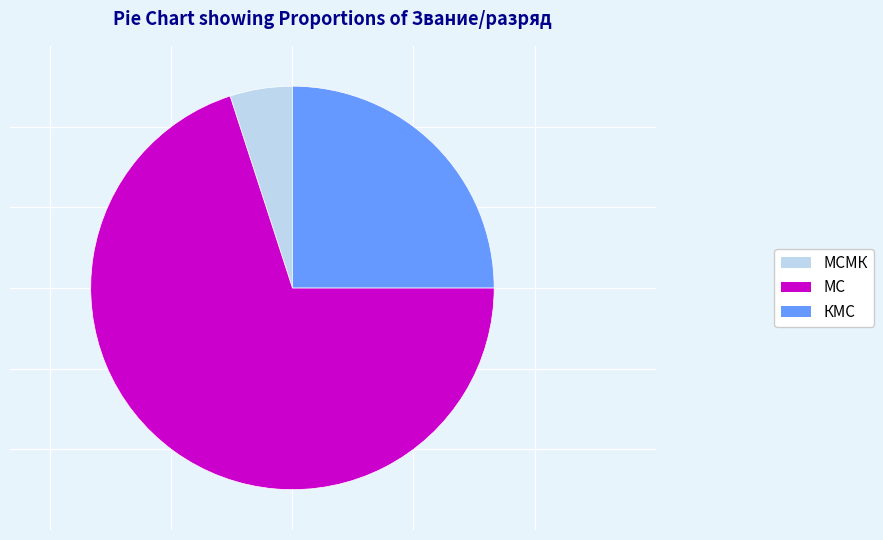

Between МСМК and МС, which is larger?

МС